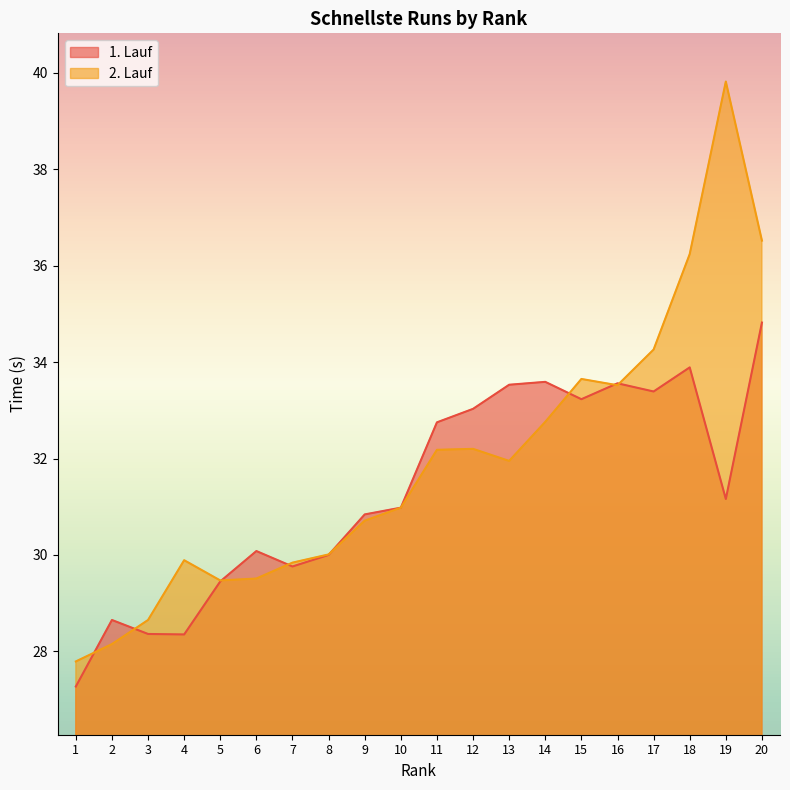

How many interior local peaks does the 2. Lauf series have?

4